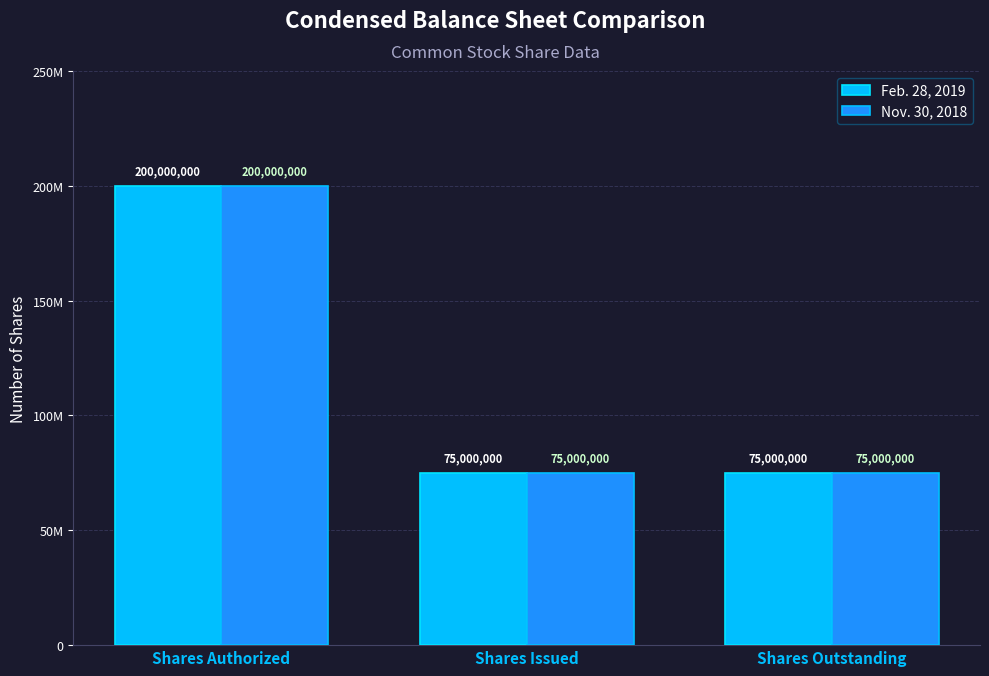

What is the greatest value displayed?

200000000